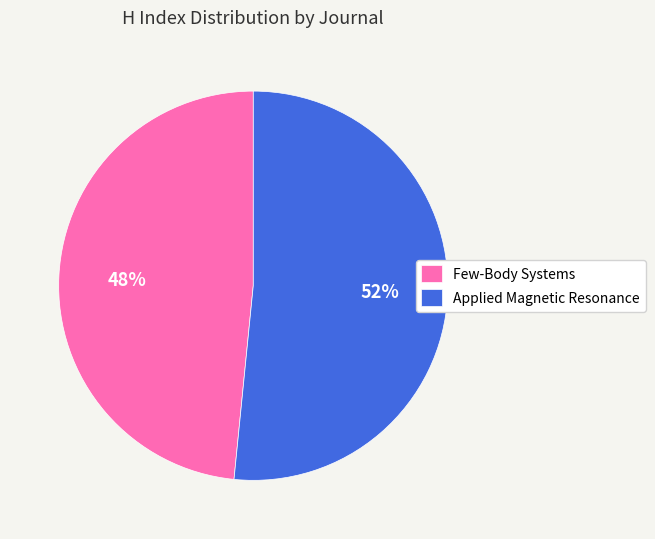

Which slice is the largest?

Applied Magnetic Resonance